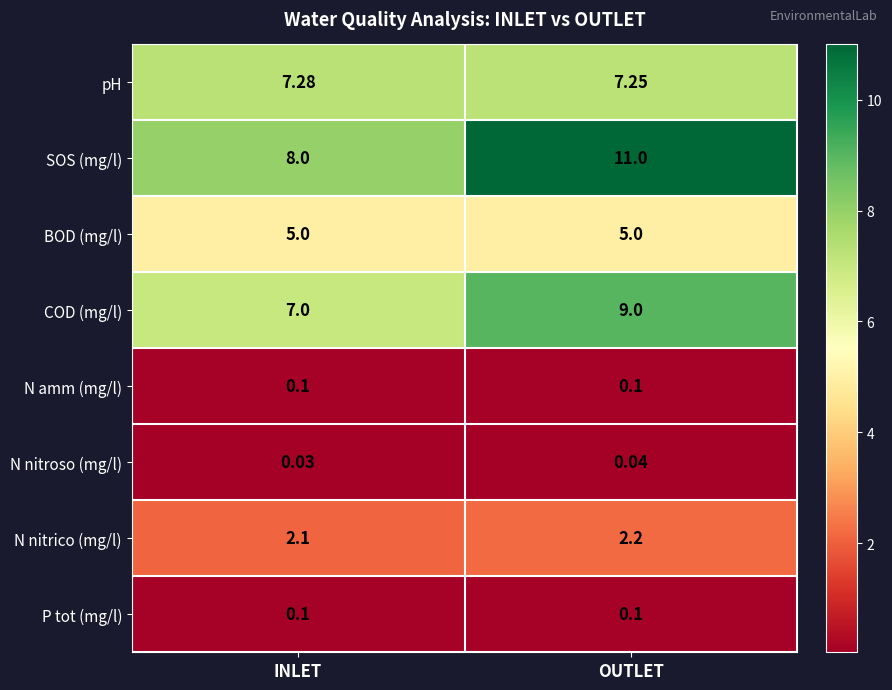

At which label is N nitroso (mg/l) closest to 0?

INLET